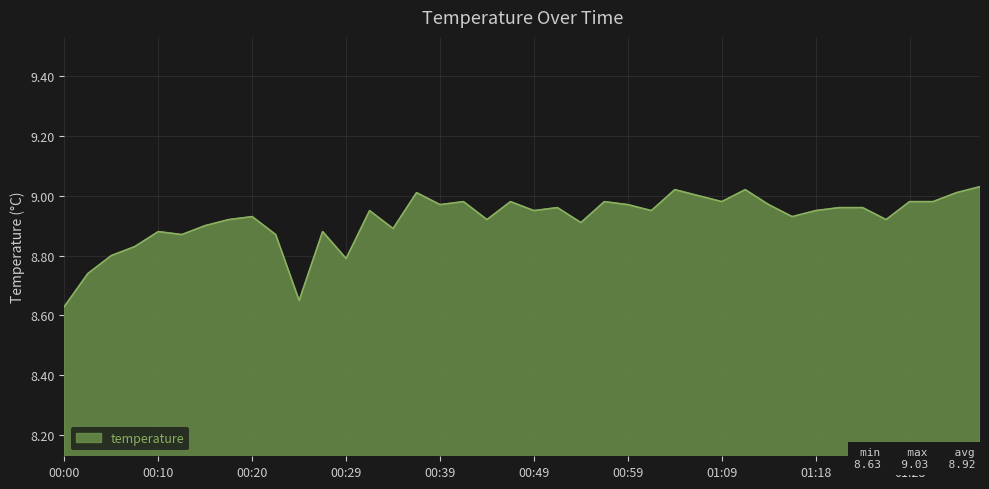

What is the difference between the maximum and minimum values?

0.4